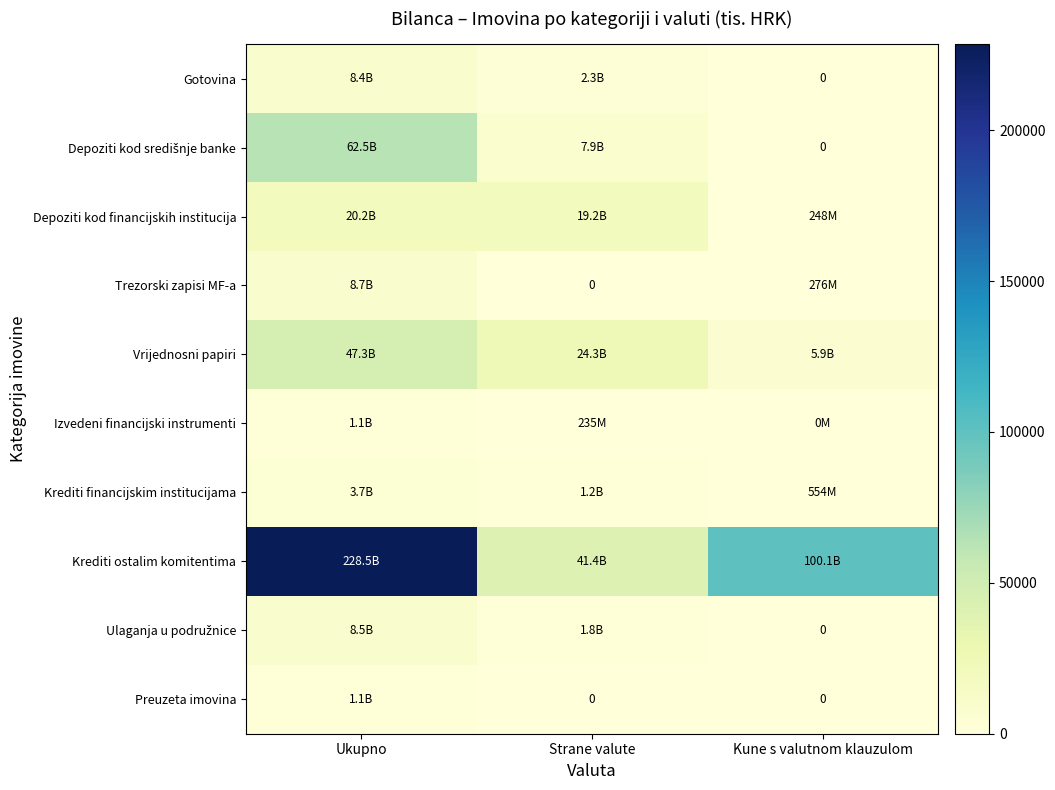

How many values in Gotovina are above zero?

2